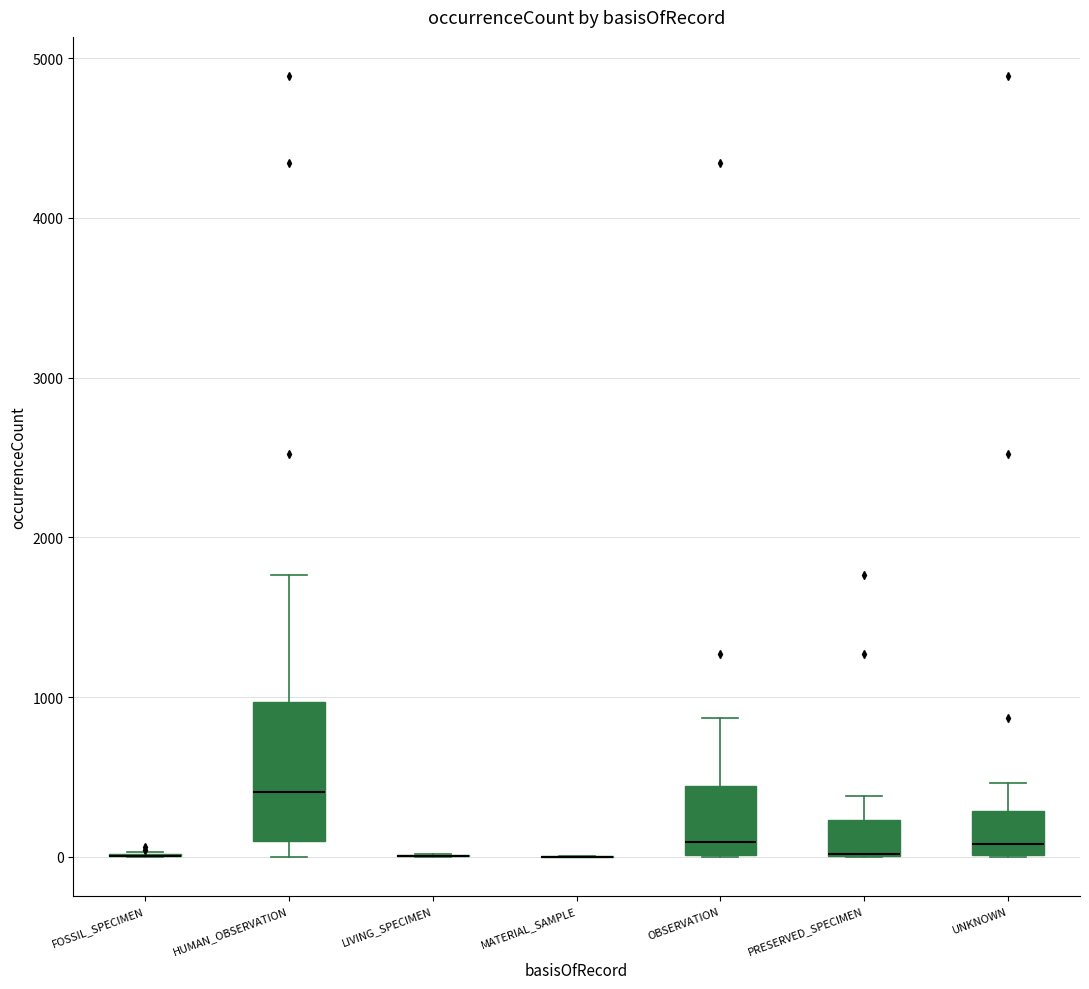

Reading left to right, transcribe this box plot: for each box, give where its median line is, the range the box spans, and where its two whiskers end, as read against the y-axis. The values are not printed on the chart, so give them approximately, as read against the axis.

FOSSIL_SPECIMEN: box collapsed to a line at 0, whiskers 0 to 0
HUMAN_OBSERVATION: median 400, box 100 to 1000, whiskers 0 to 1800
LIVING_SPECIMEN: box collapsed to a line at 0, whiskers 0 to 0
MATERIAL_SAMPLE: box collapsed to a line at 0, whiskers 0 to 0
OBSERVATION: median 100, box 0 to 400, whiskers 0 to 900
PRESERVED_SPECIMEN: median 0 (drawn on the box's lower edge), box 0 to 200, whiskers 0 to 400
UNKNOWN: median 100, box 0 to 300, whiskers 0 to 500